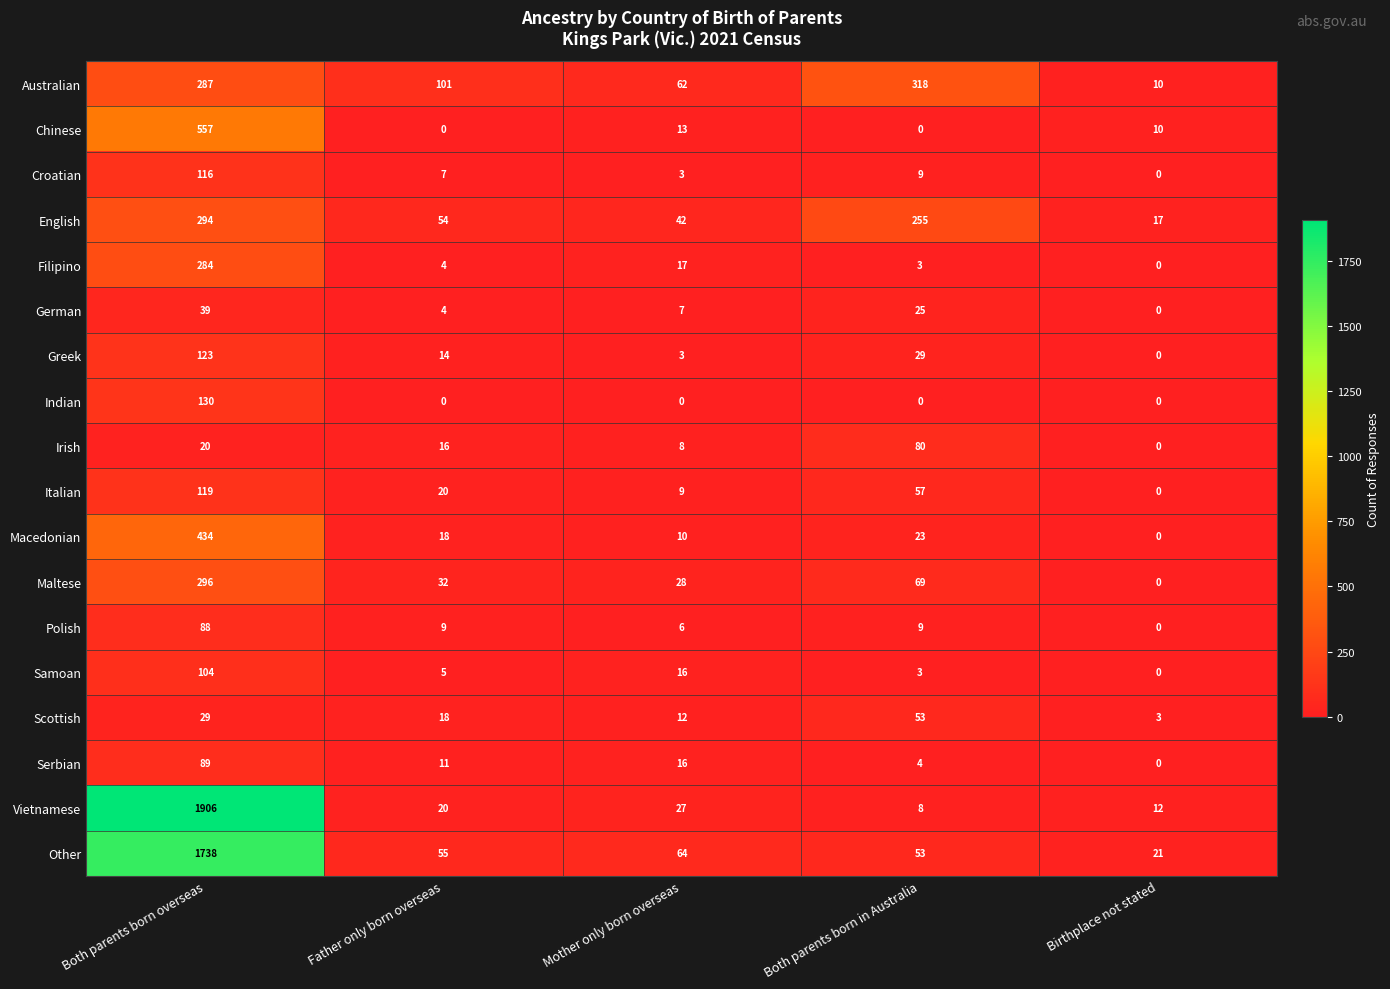

Between Both parents born in Australia and Birthplace not stated, which series saw the biggest shift?

Australian